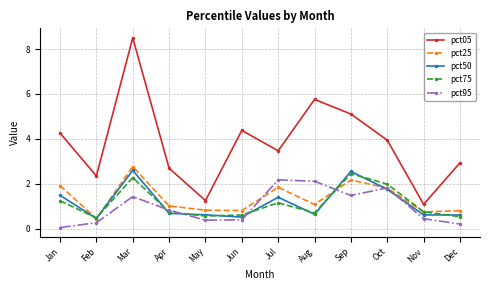

How many values in the pct05 series are below 3?

5